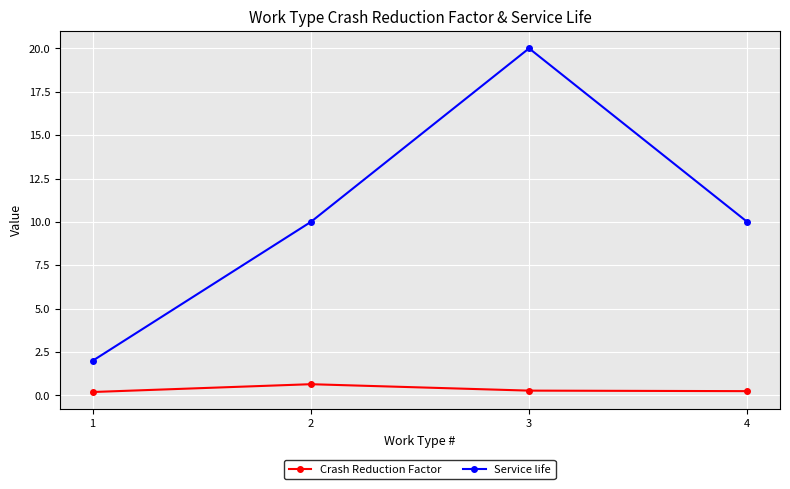

Rank the series by their maximum value, from lowest to highest.

Crash Reduction Factor, Service life